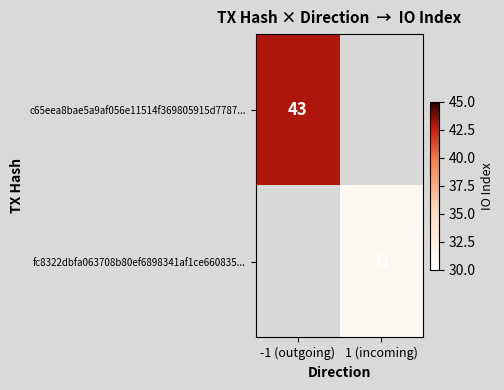

The value of c65eea8bae5a9af056e11514f369805915d7787... at -1 (outgoing) is 43. True or false?

True